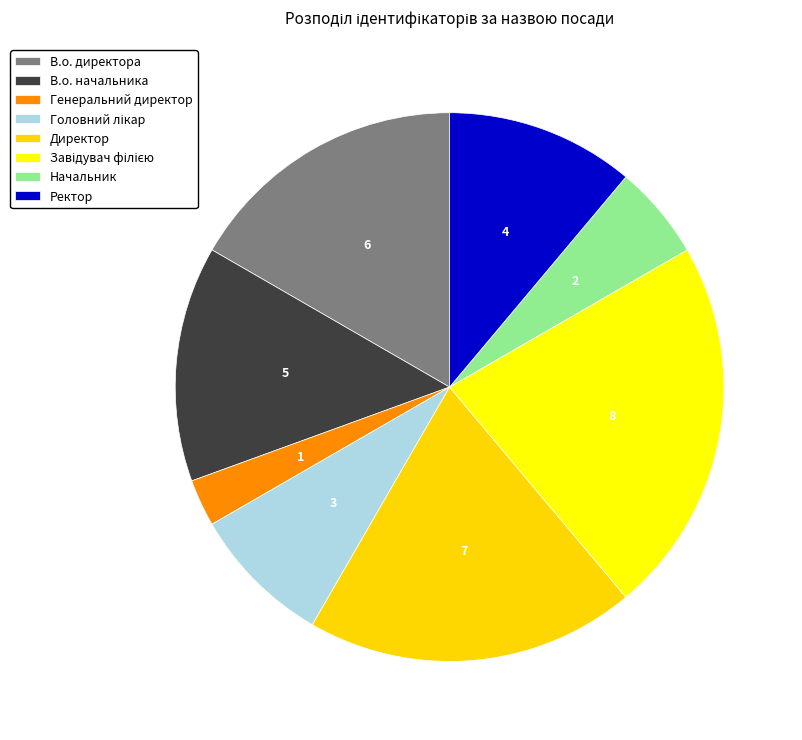

Is the sum of Начальник and В.о. начальника greater than half?

No